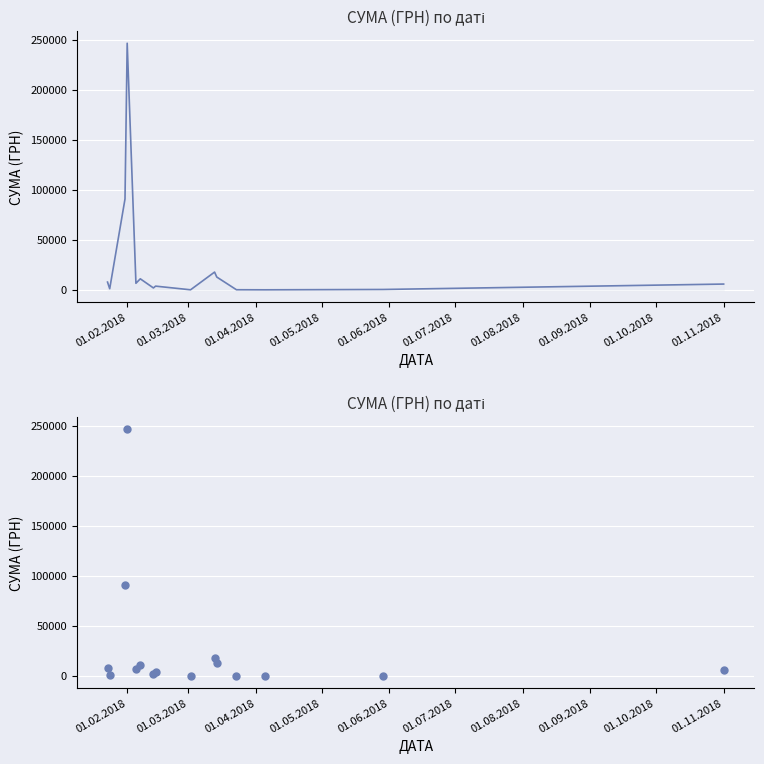

Which has a higher value, 01.07.2018 or 01.05.2018?

01.05.2018